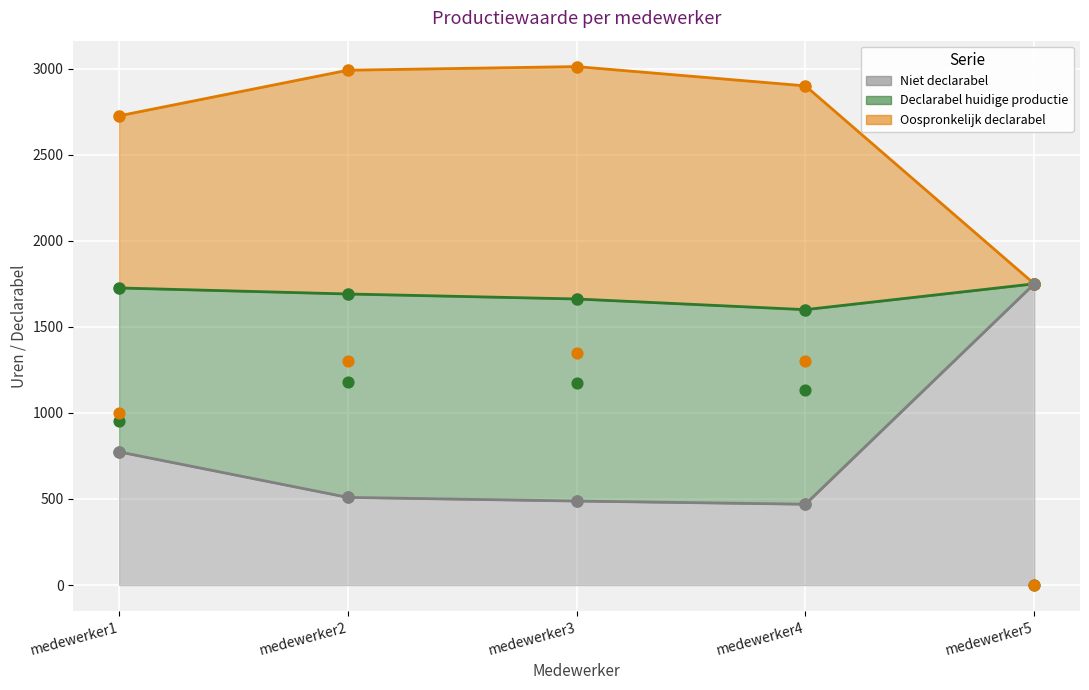

Which series has the widest spread of Y values?

Oospronkelijk declarabel